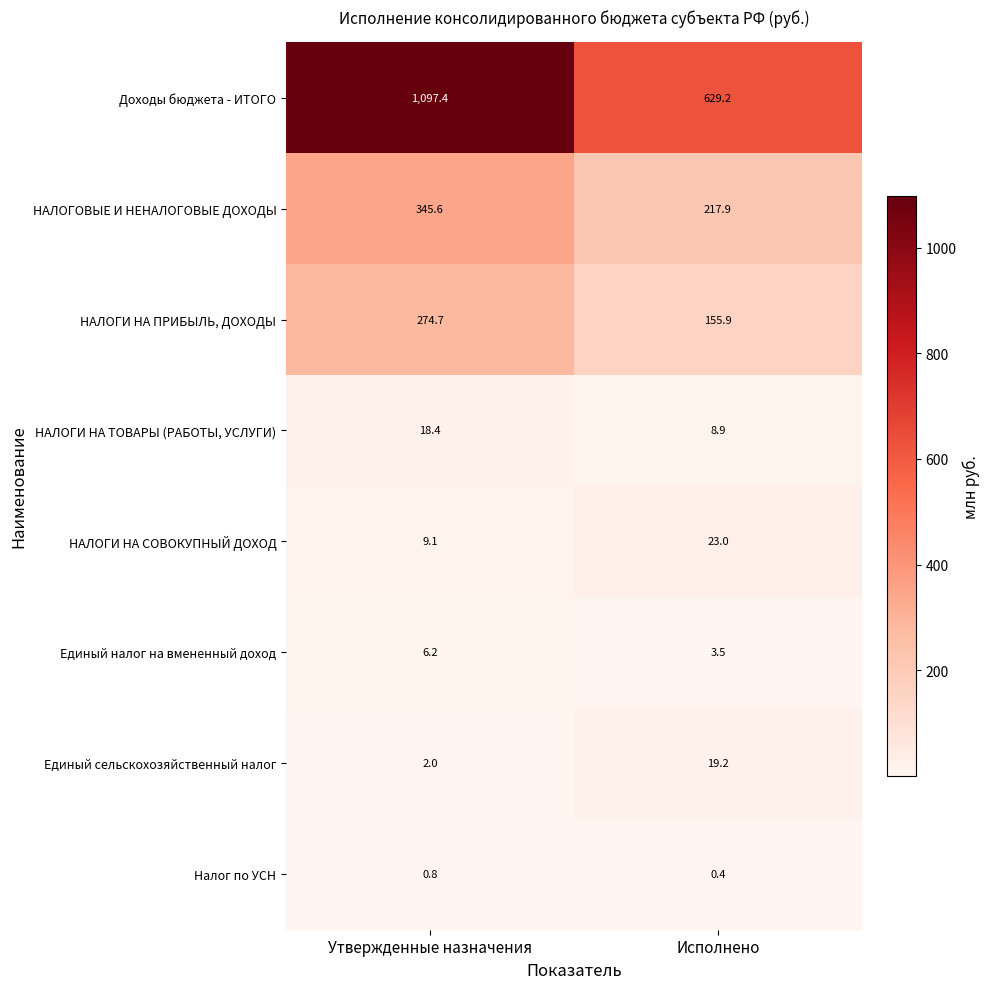

Where does the НАЛОГИ НА ТОВАРЫ (РАБОТЫ, УСЛУГИ) series first go above 18?

Утвержденные назначения